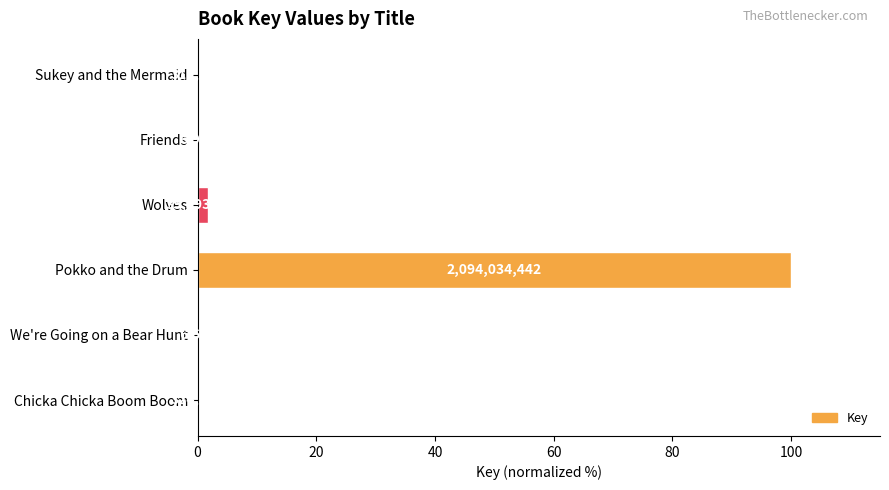

What is the sum of all values?

101.7